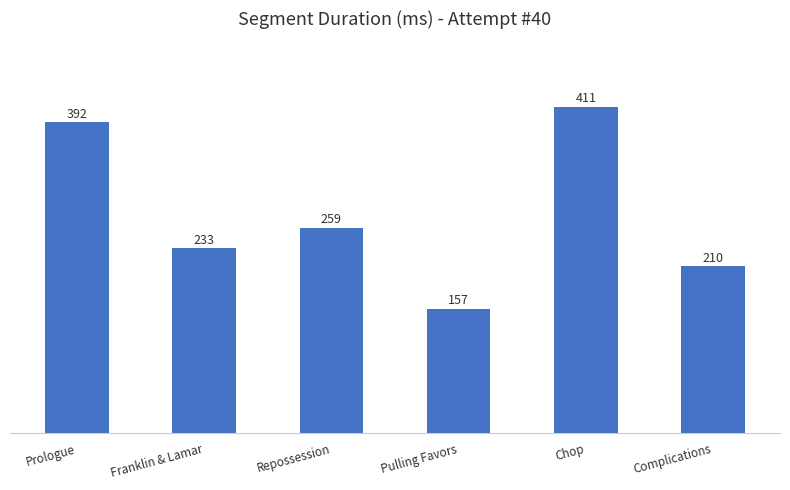

List the labels in order of value, largest first.

Chop, Prologue, Repossession, Franklin & Lamar, Complications, Pulling Favors